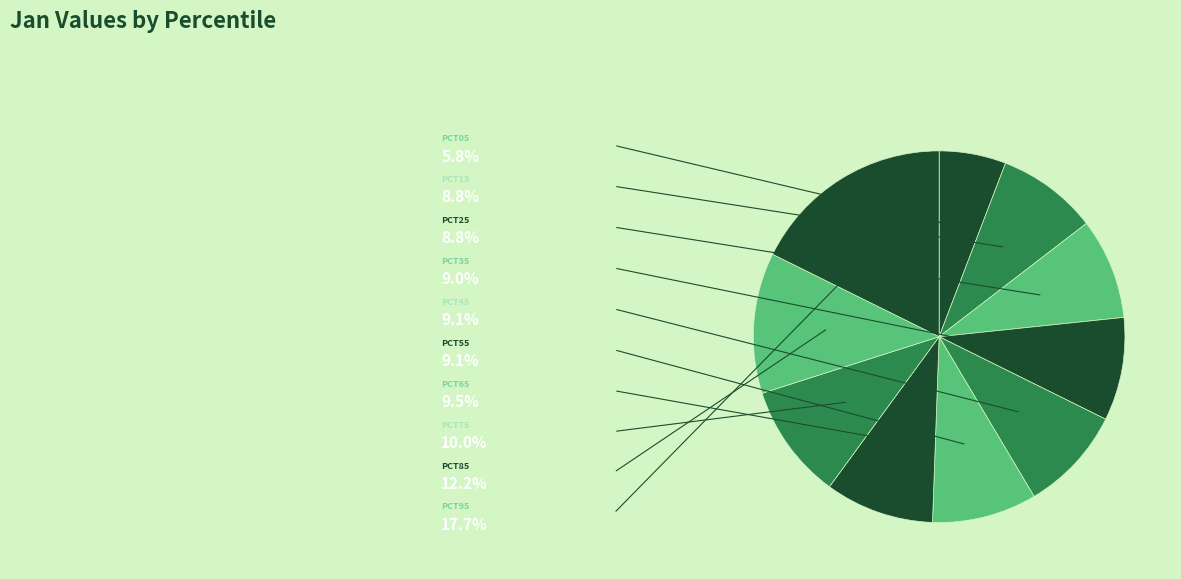

Count the number of slices in the pie.

10